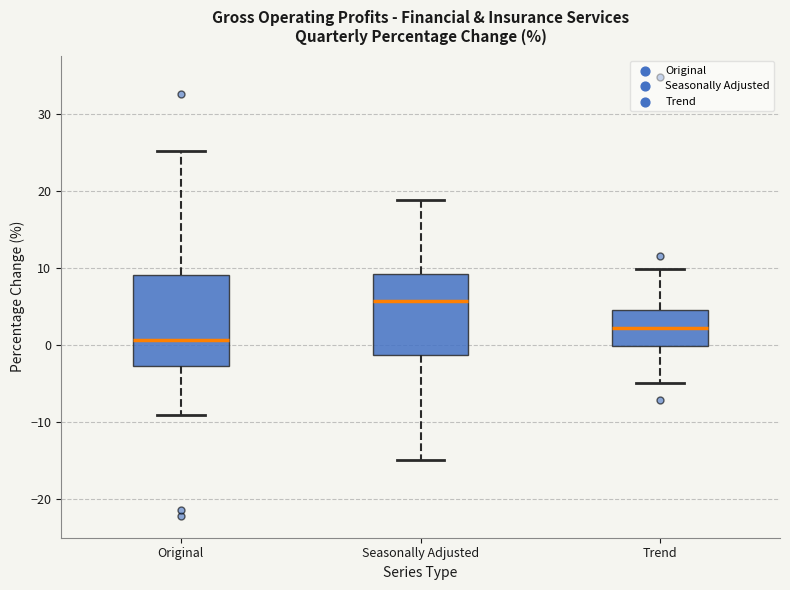

Which box is the tallest, from its lower edge to its upper edge?

Original